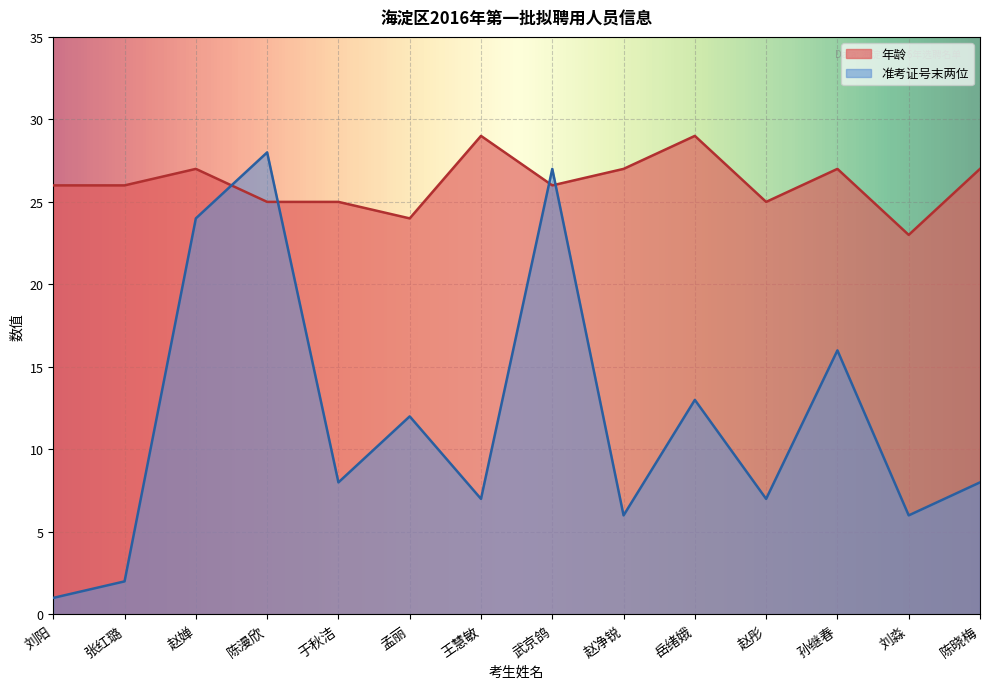

Which series ends up on top after the final intersection of 年龄 and 准考证号末两位?

年龄